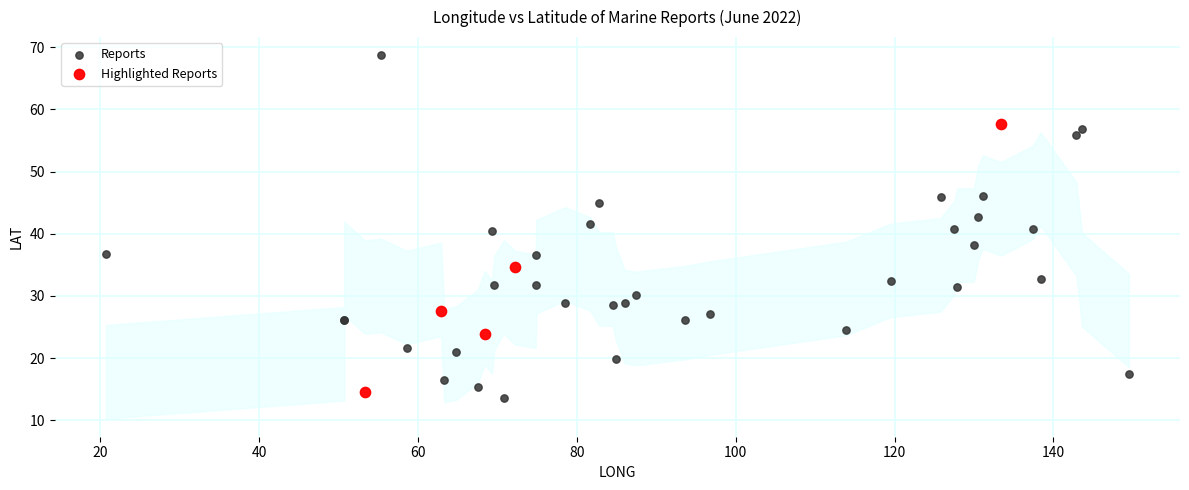

Which series contains the highest Y value?

Reports